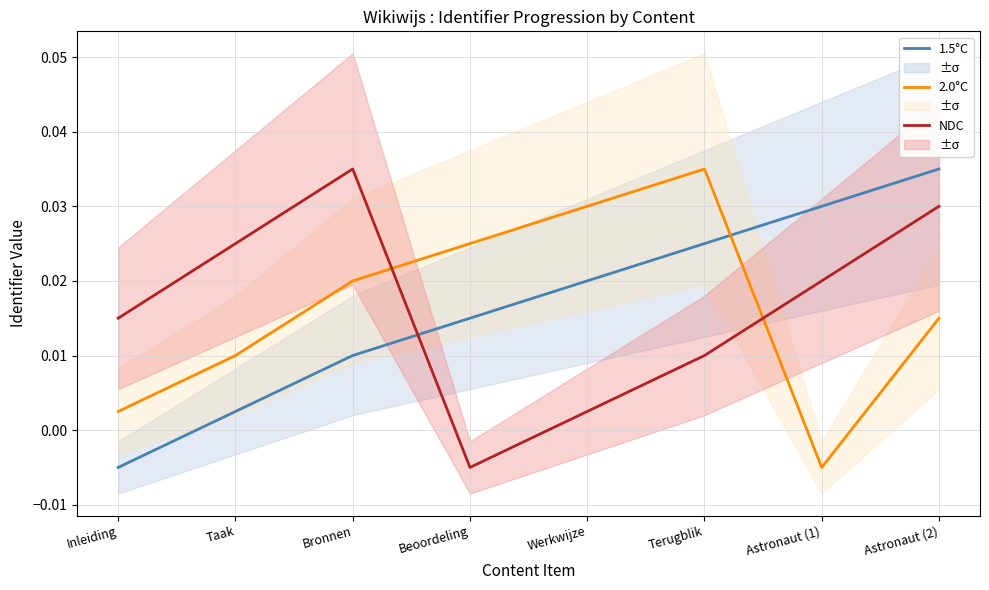

What is the label of the 7th point from the right?

Taak